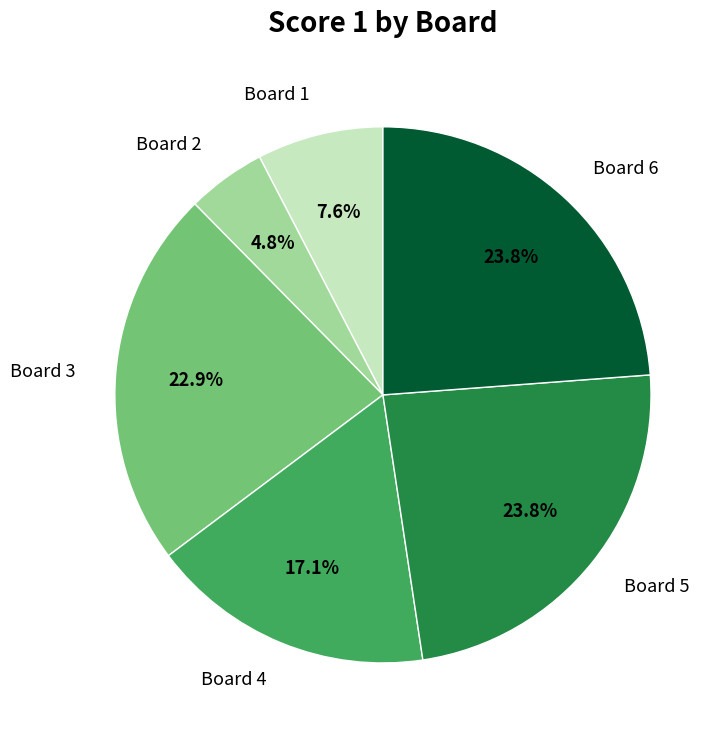

How many segments does this pie chart have?

6